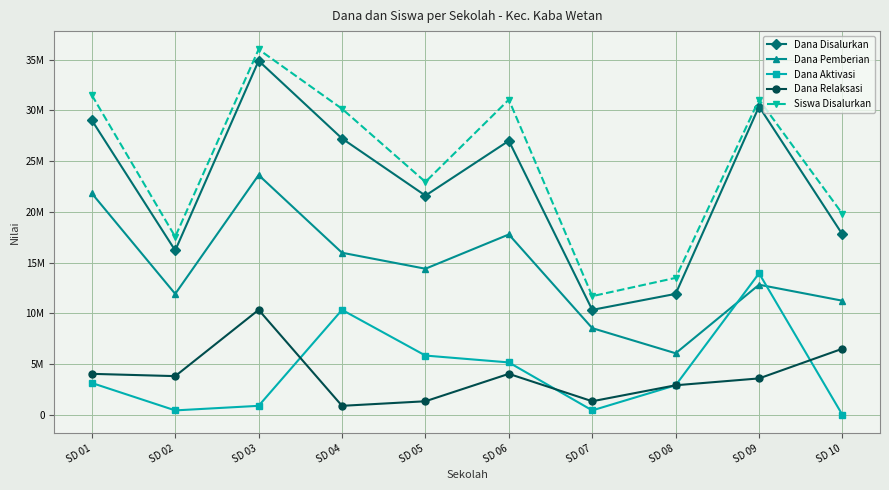

Does the chart have visible grid lines?

Yes